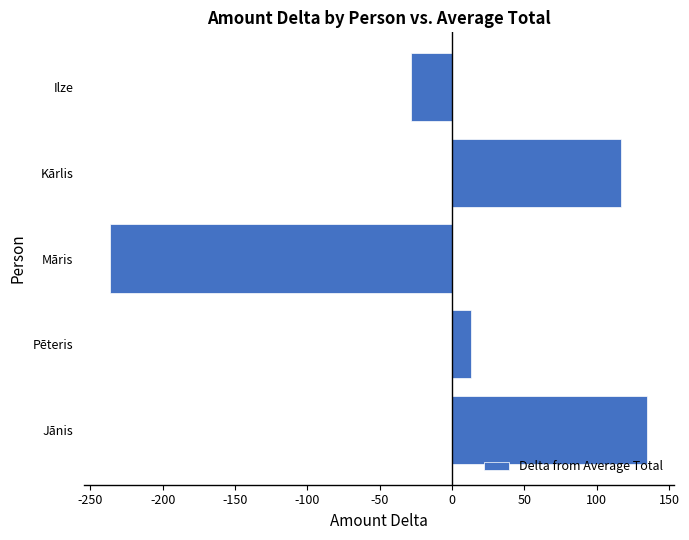

Reading bottom to top, extract all data points from this chart.

134.8	12.8	-236.2	116.8	-28.2